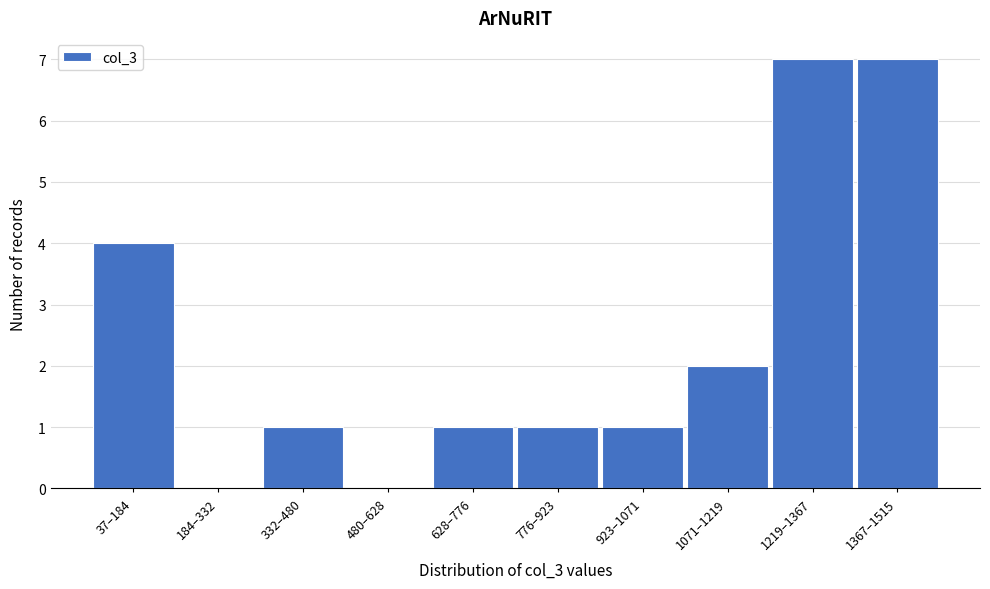

Reading left to right, what are all the values shown in this chart?

37–184=4	184–332=0	332–480=1	480–628=0	628–776=1	776–923=1	923–1071=1	1071–1219=2	1219–1367=7	1367–1515=7